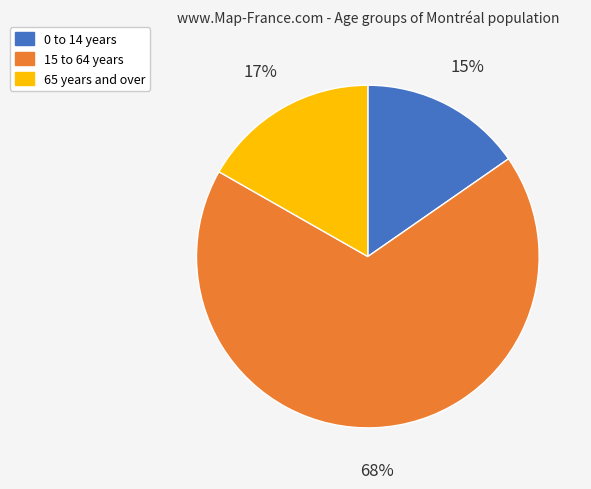

To the nearest percent, what is the average slice percentage?

33%